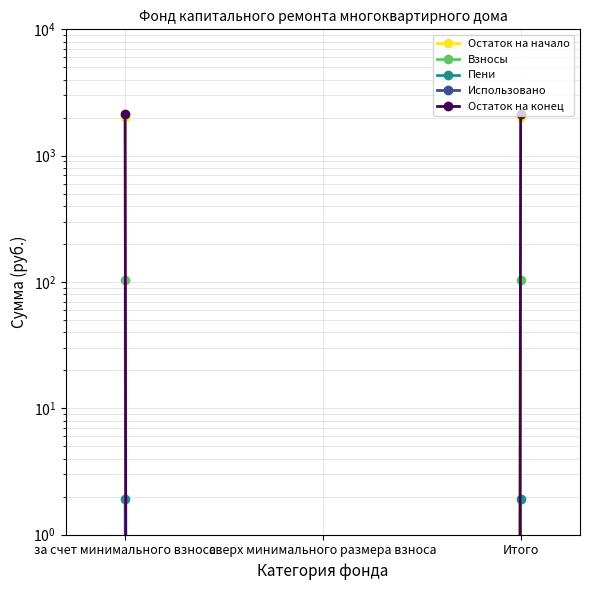

How many data points in Остаток на конец are above 2121?

2